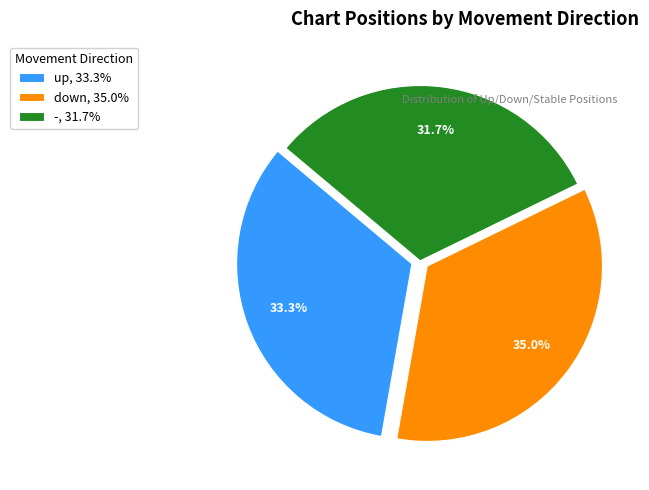

What is the largest slice in the pie chart?

down